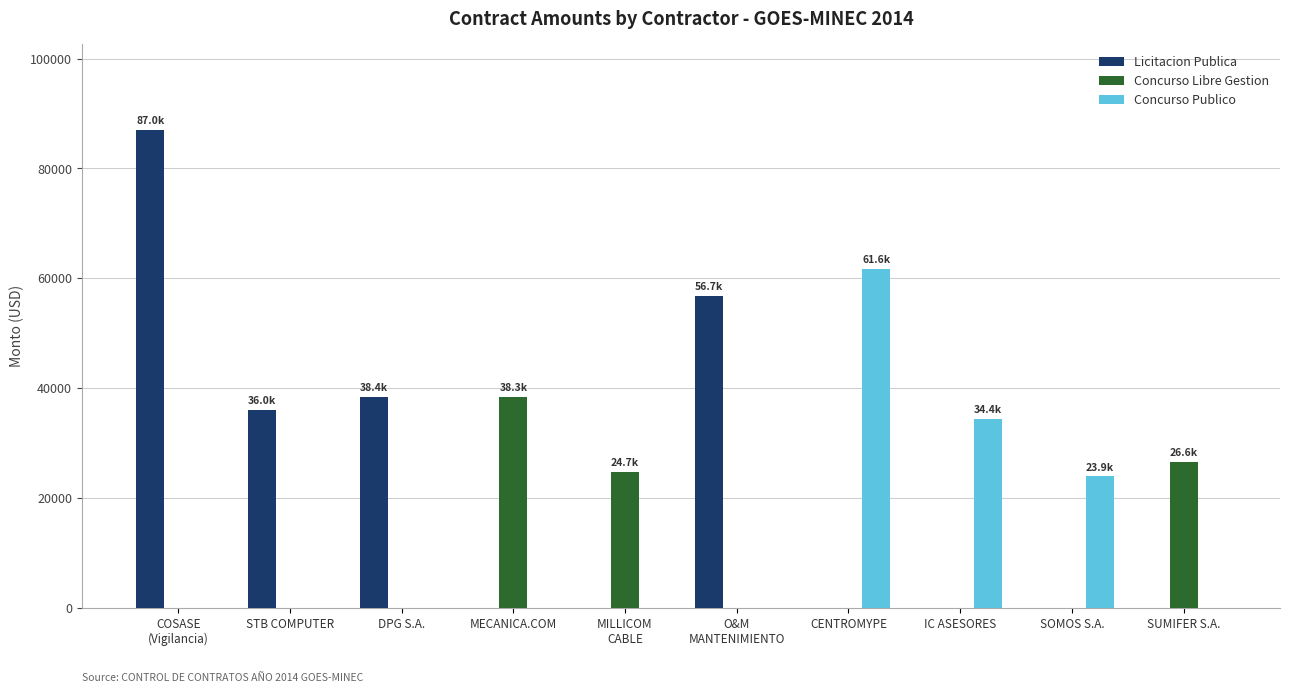

The value of Concurso Libre Gestion at MECANICA.COM is 38301.2. True or false?

True